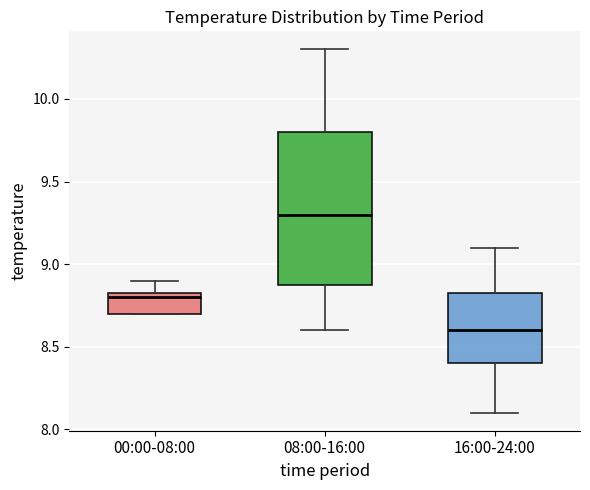

Reading left to right, read every box against the y-axis: the position of its median line, the range the box covers, and the ends of its whiskers. The values are not printed on the chart, so give them approximately, as read against the axis.

00:00-08:00: median 8.80, box 8.70 to 8.85, whiskers 8.70 to 8.90
08:00-16:00: median 9.30, box 8.90 to 9.80, whiskers 8.60 to 10.30
16:00-24:00: median 8.60, box 8.40 to 8.85, whiskers 8.10 to 9.10